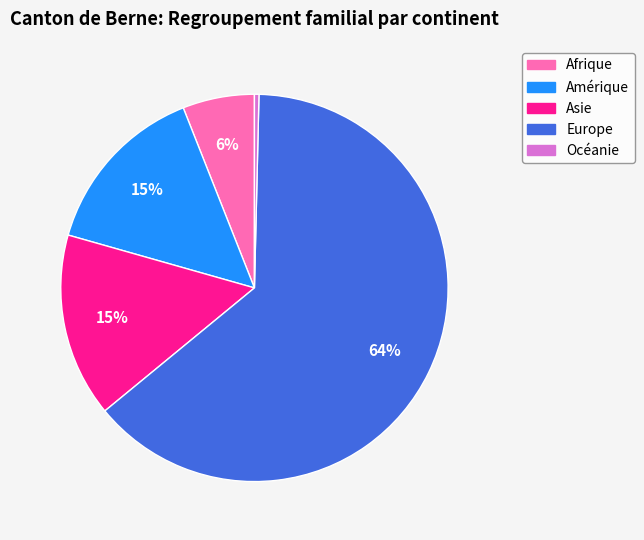

What is the ratio of the value at Asie to the value at Océanie?

41.0